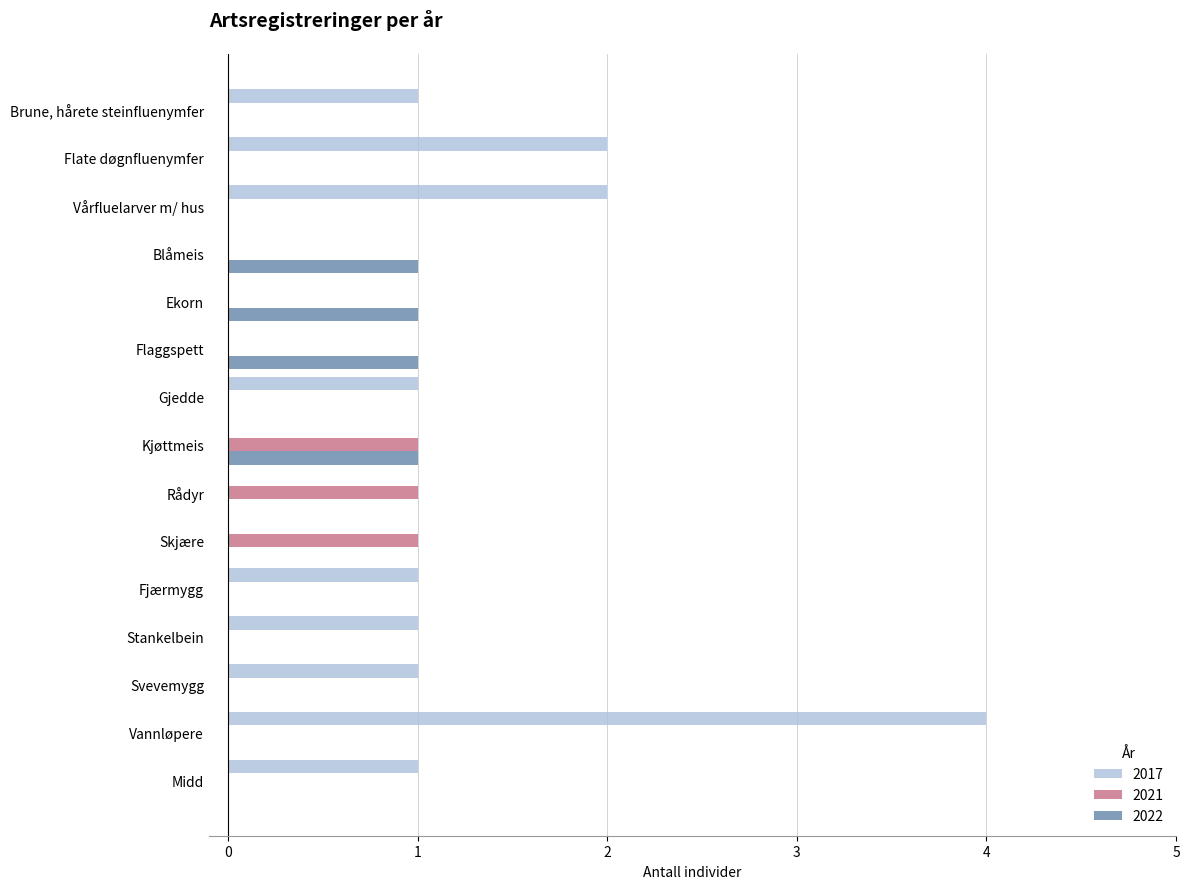

The value of 2017 at Skjære is 0. True or false?

True